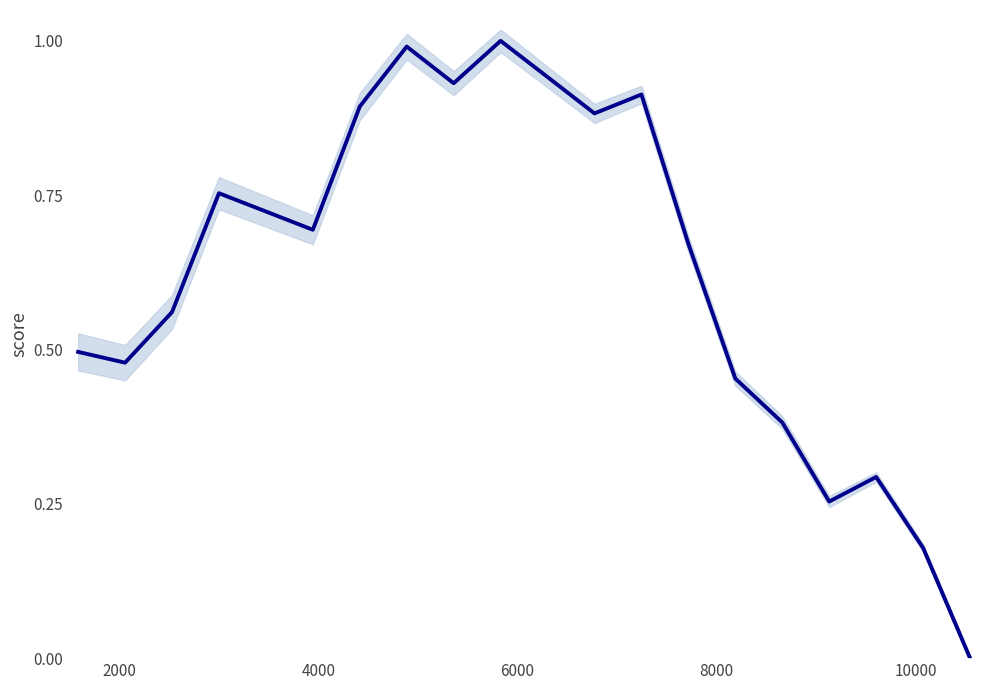

Reading right to left, list all the values displayed in this chart.

0.0	0.2	0.3	0.3	0.4	0.5	0.7	0.9	0.9	0.9	1.0	0.9	1.0	0.9	0.7	0.7	0.8	0.6	0.5	0.5